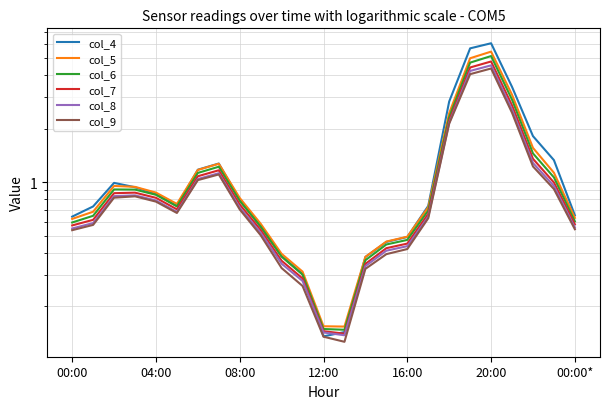

True or false: col_9 has a value of 1.4 at 18.

False